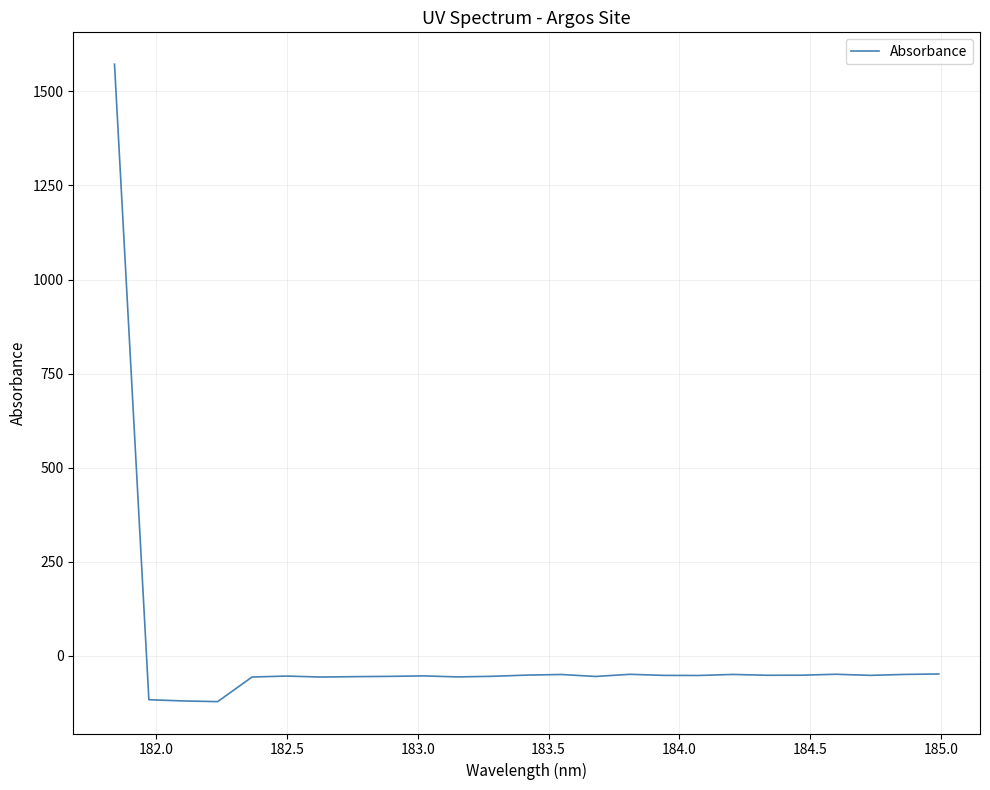

What is the greatest value displayed?

1572.3